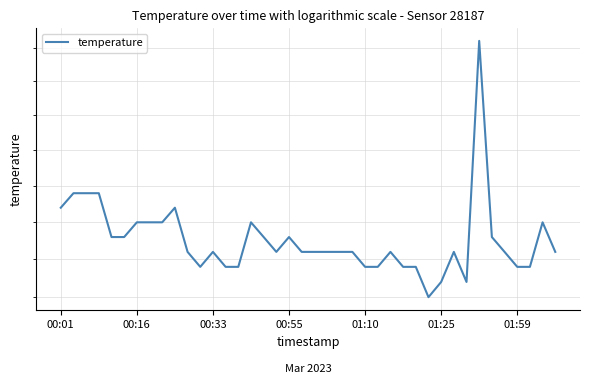

True or false: the data shows 12.5 at 8.

True